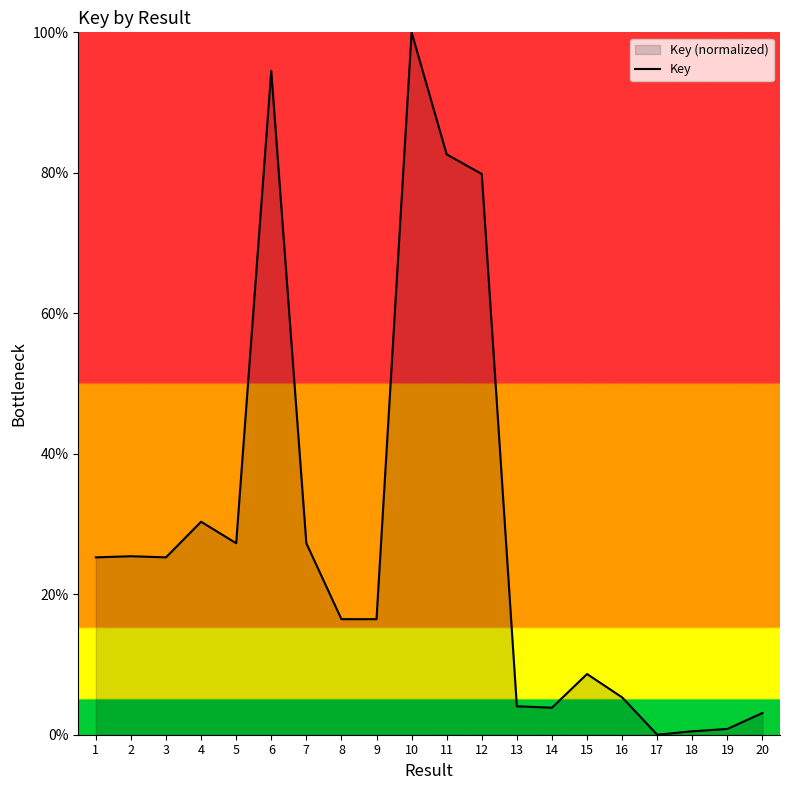

What is the average value?

28.8